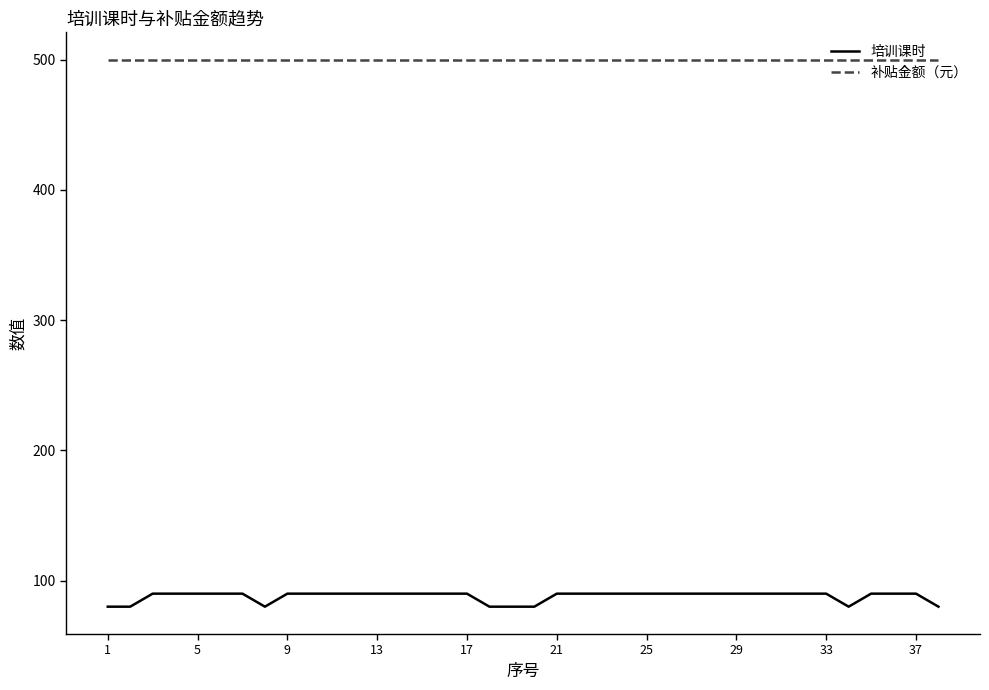

True or false: 补贴金额（元） and 培训课时 intersect in this chart.

False